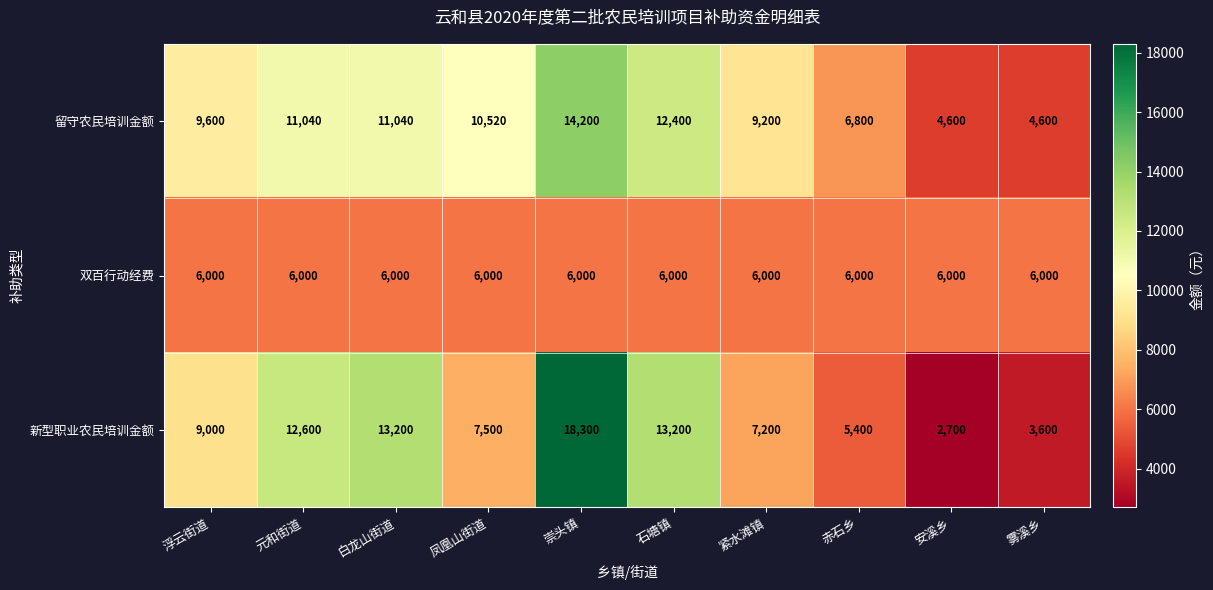

Count the number of data series in this chart.

3